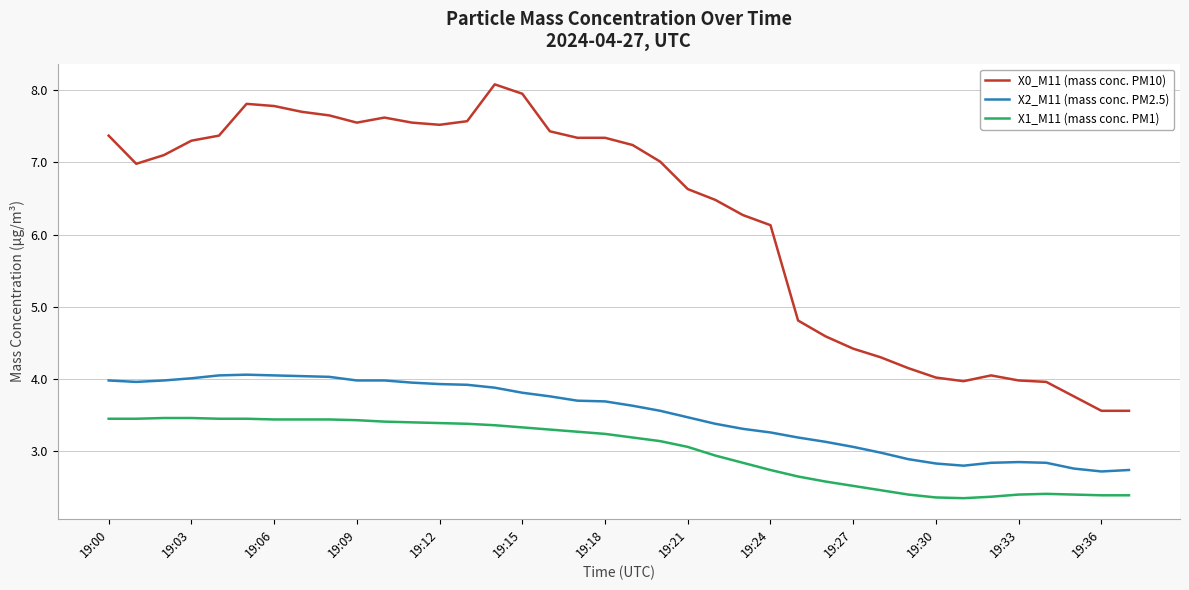

What is the average value of the X0_M11 (mass conc. PM10) series?

6.2